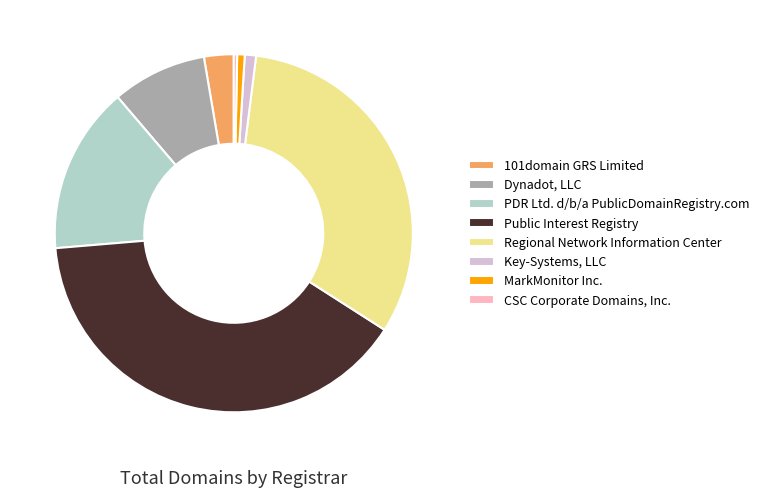

Count the number of slices in the pie.

8